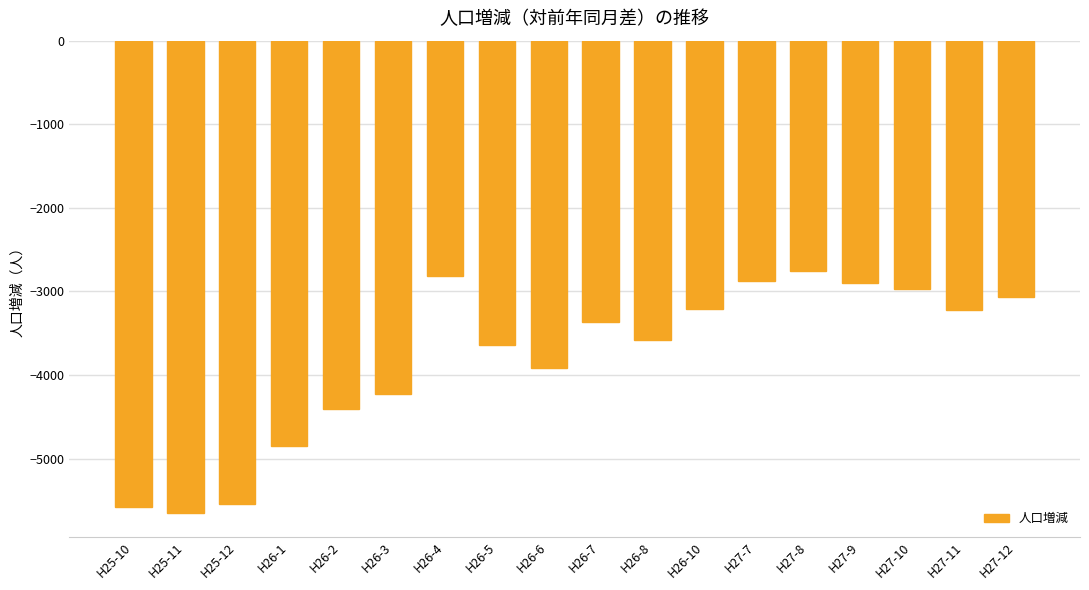

How many values are below -3365?

9